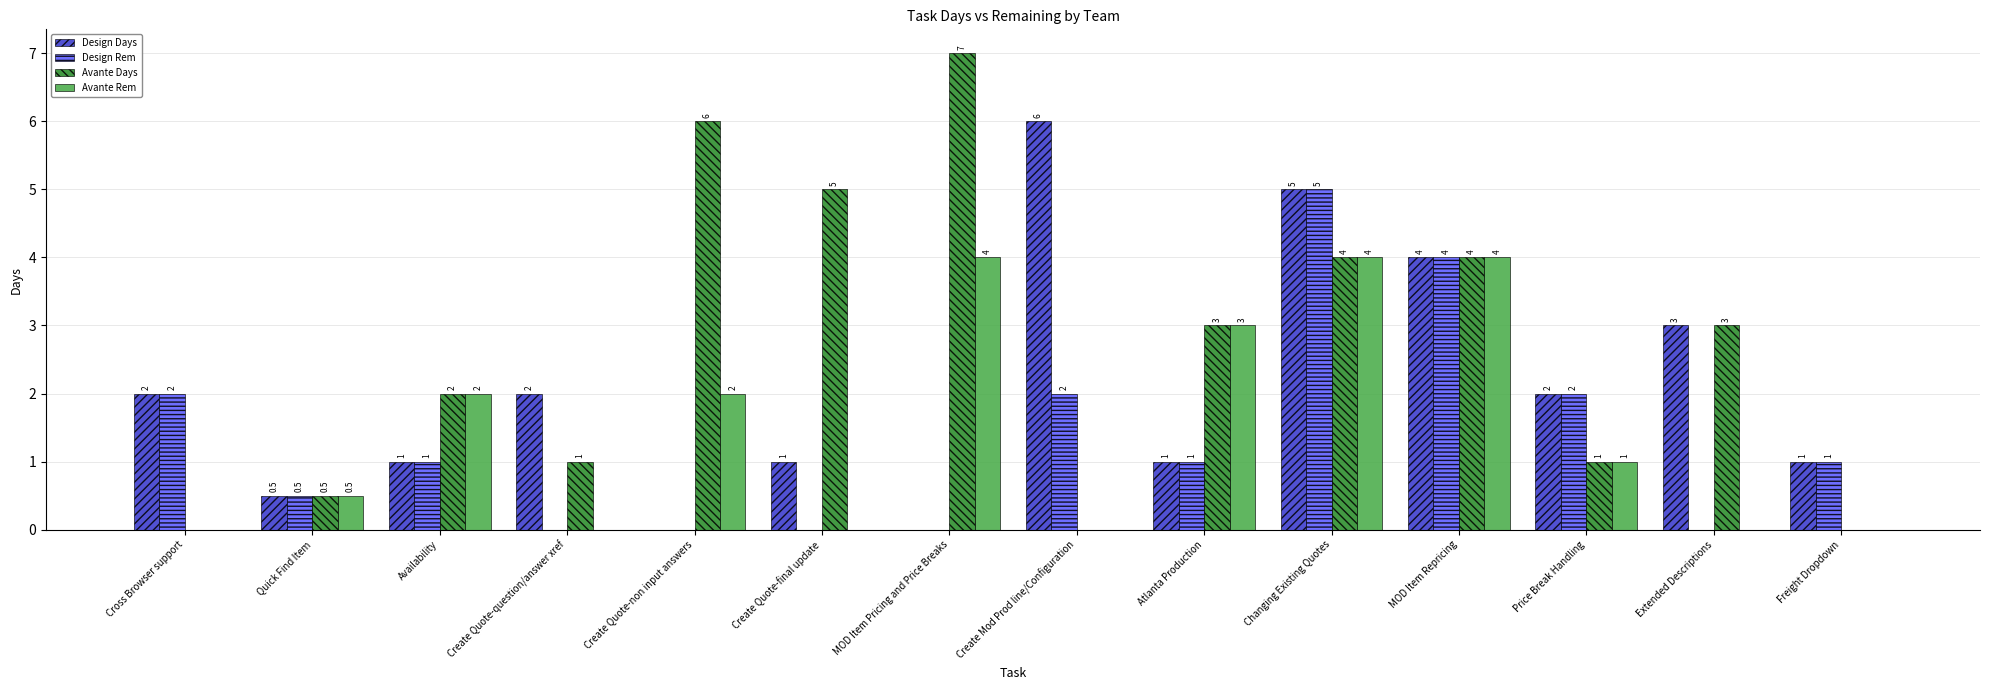

The Design Days series shows 3.3 at Create Quote-question/answer xref. True or false?

False